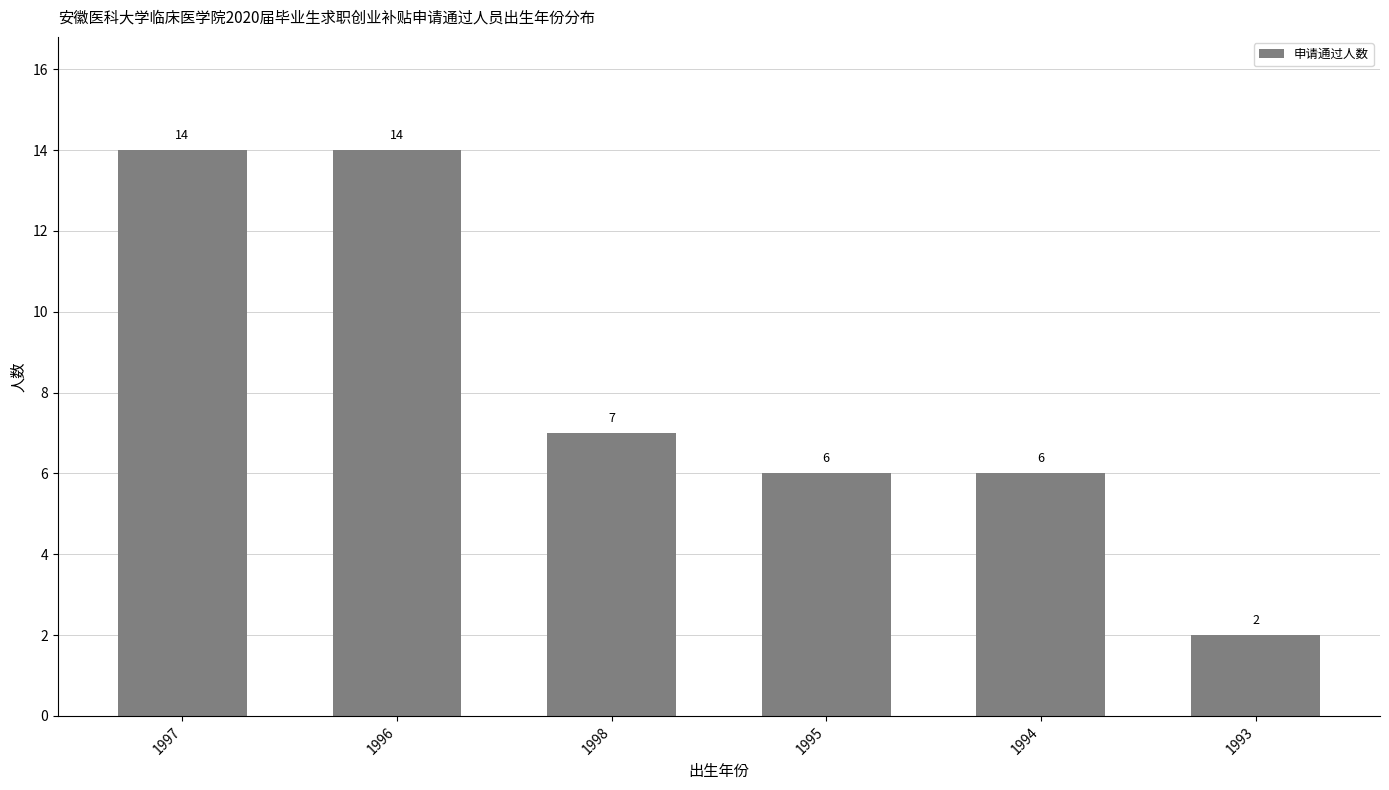

How many distinct data groups are displayed?

1